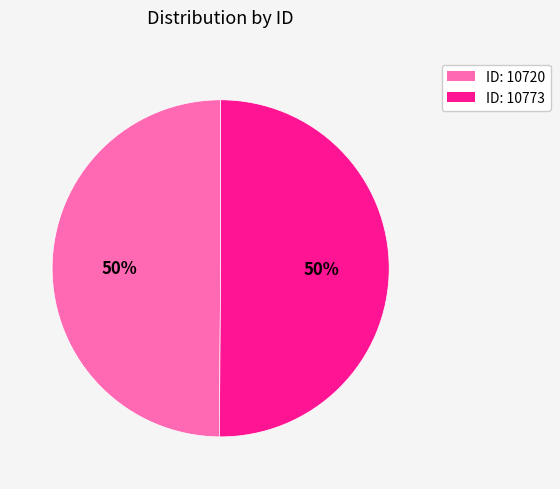

To the nearest percent, what portion does ID: 10773 represent?

50%